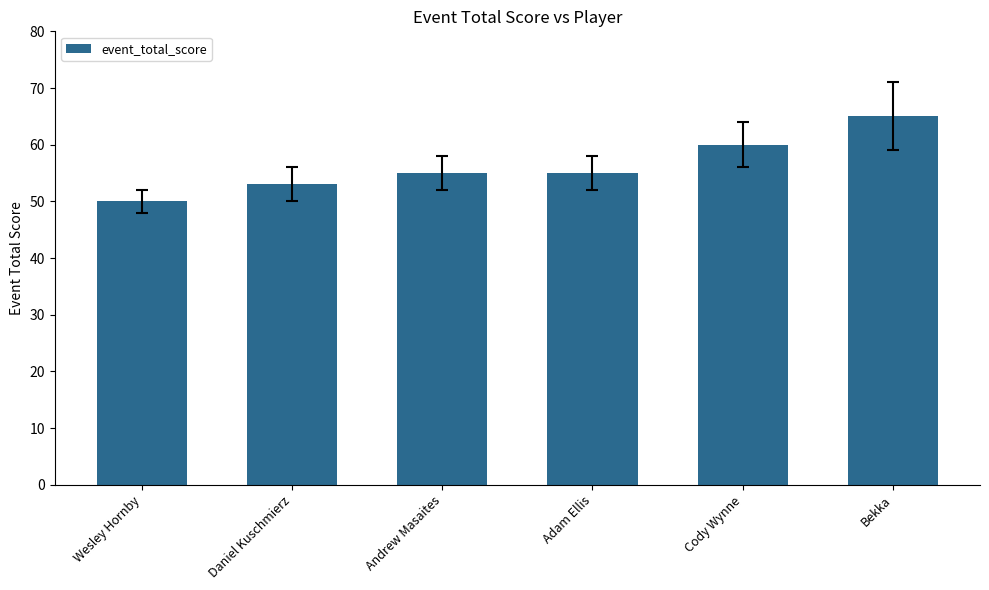

What is the approximate value at Bekka, to the nearest 5?

65